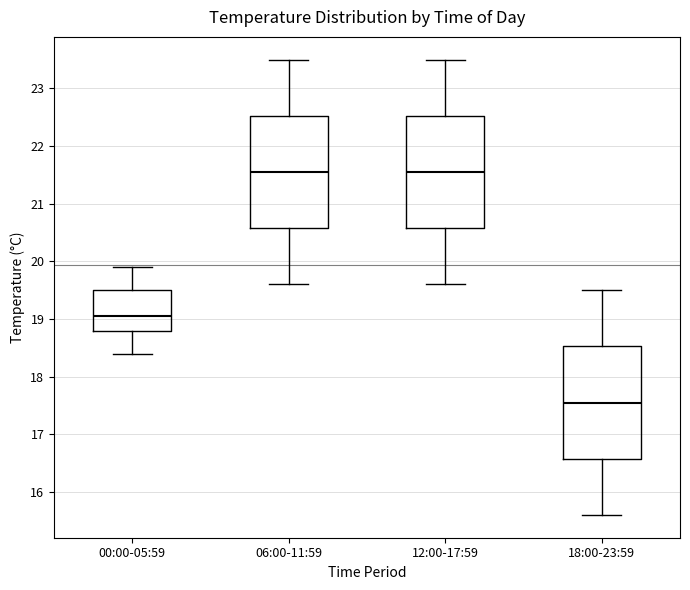

Where is the lower edge of the box for 06:00-11:59 on the y-axis? The values are not printed on the chart, so give them approximately, as read against the axis.

20.6